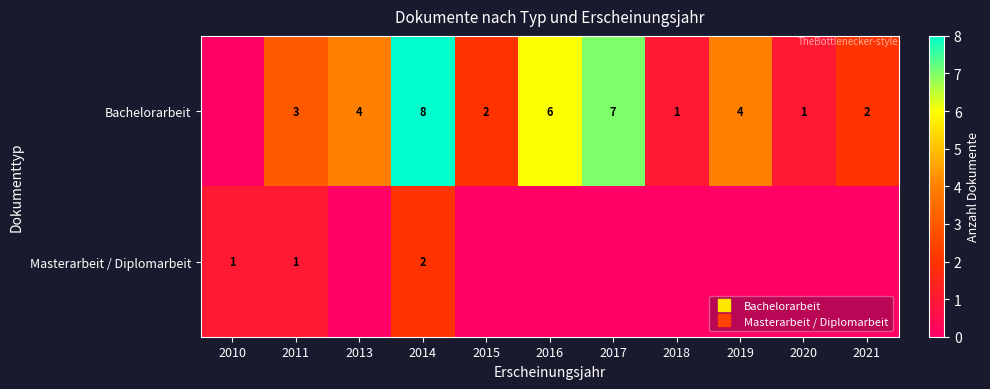

Count the Bachelorarbeit values in the range 1 to 6.

8